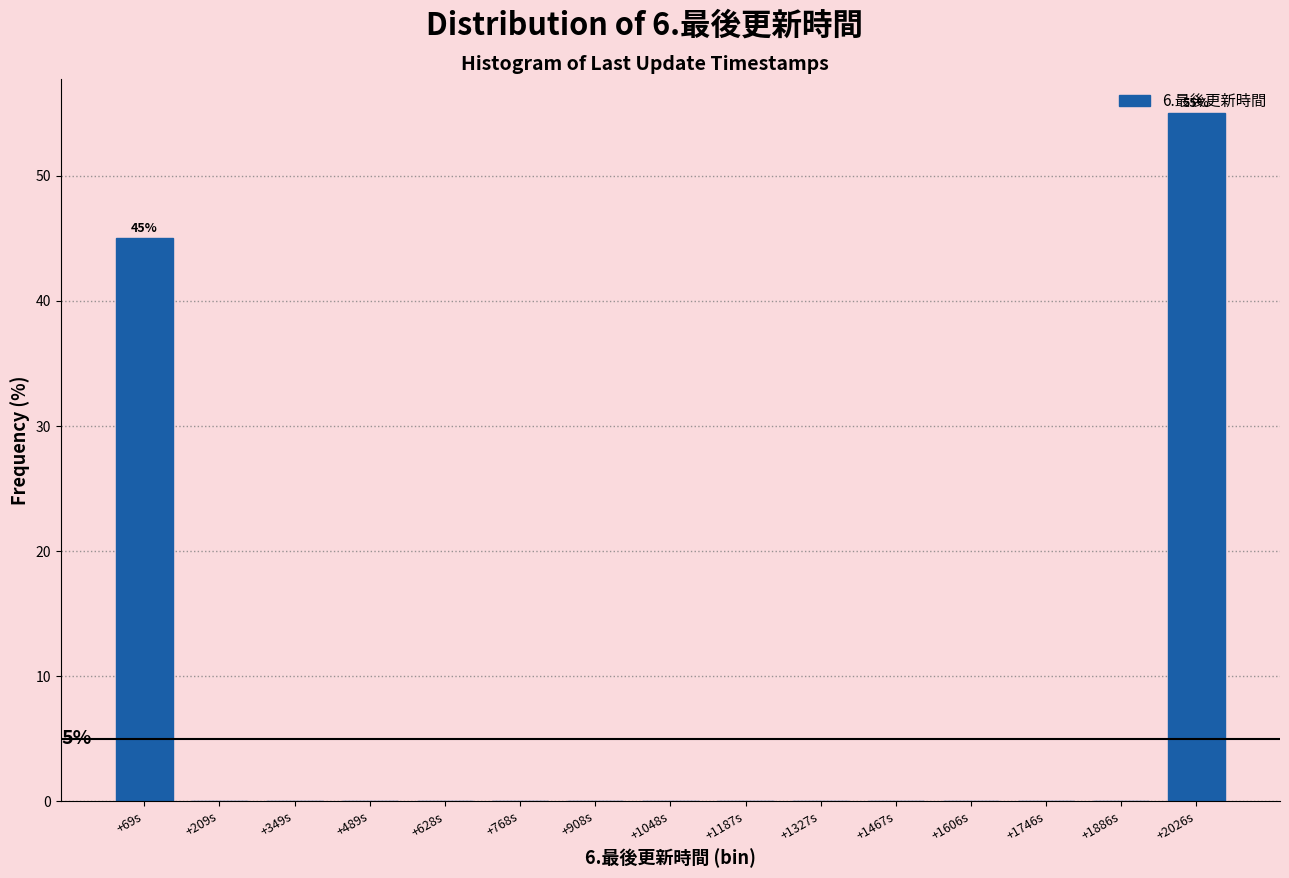

Where is the data nearest to the value 27?

+69s